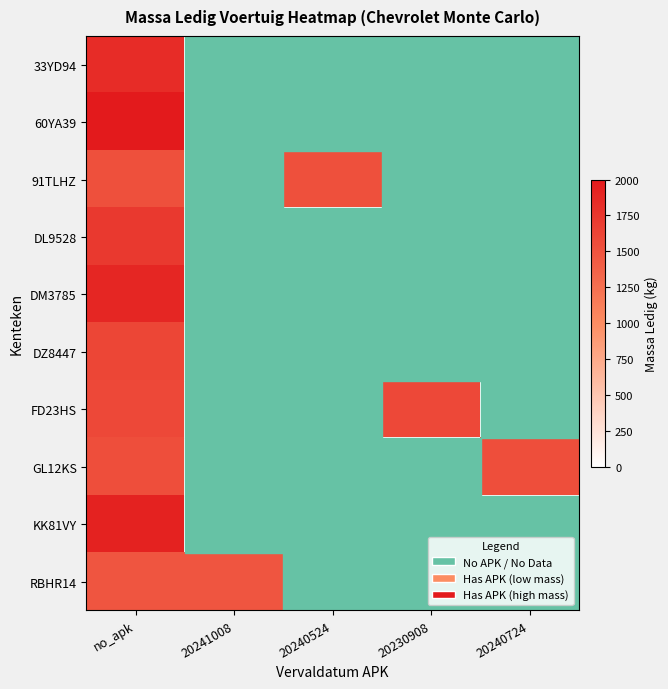

Which series changed the most between 20240524 and 20240724?

GL12KS